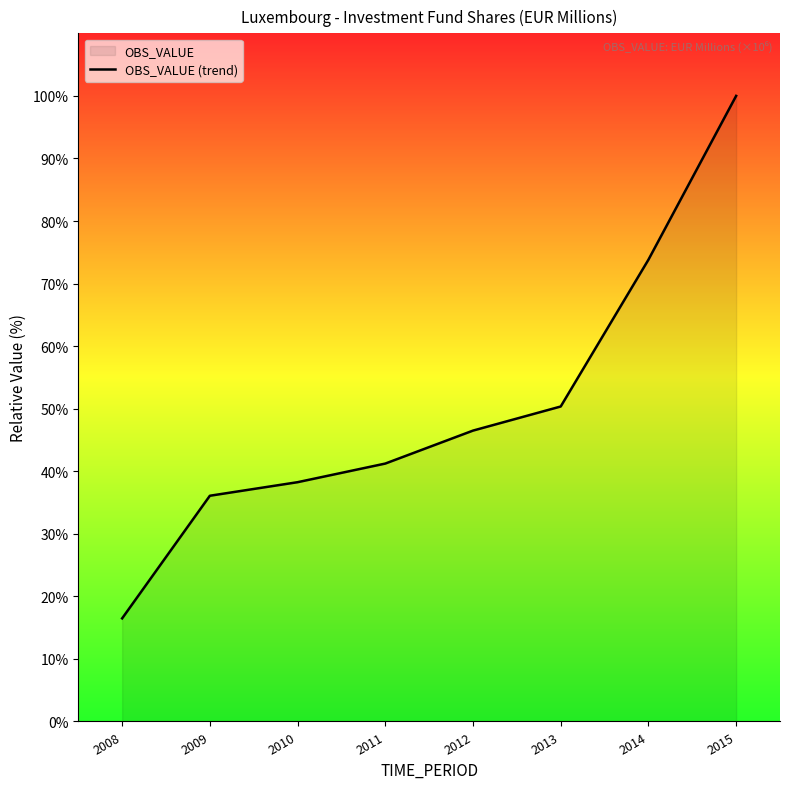

What is the value of the 6th point from the left?

50.3